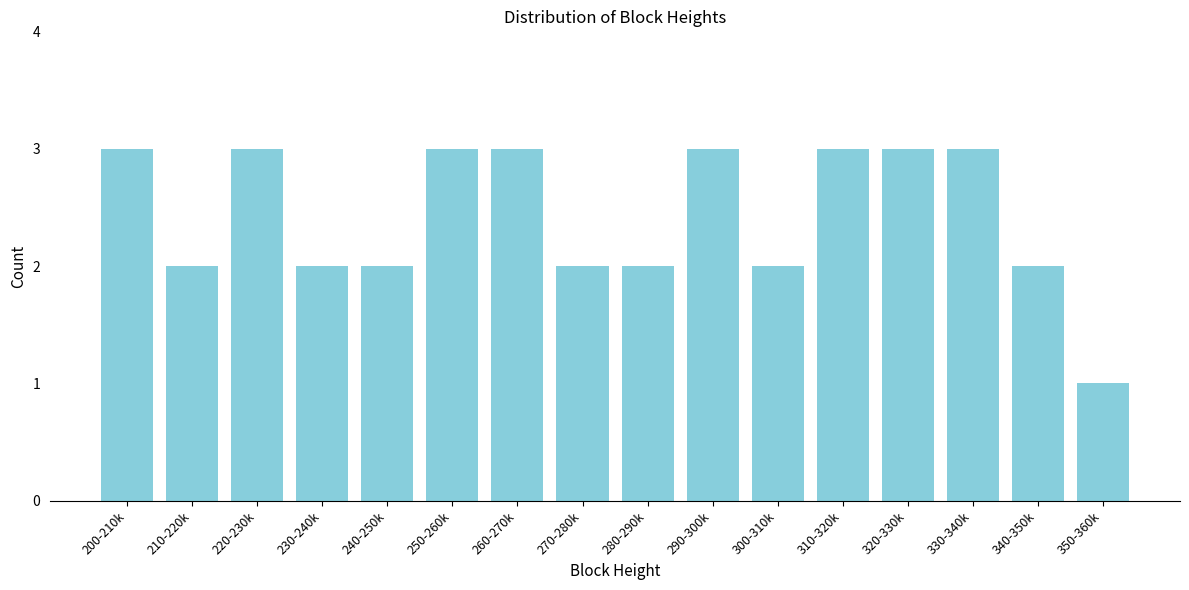

Reading left to right, transcribe all the data shown in this chart.

3	2	3	2	2	3	3	2	2	3	2	3	3	3	2	1